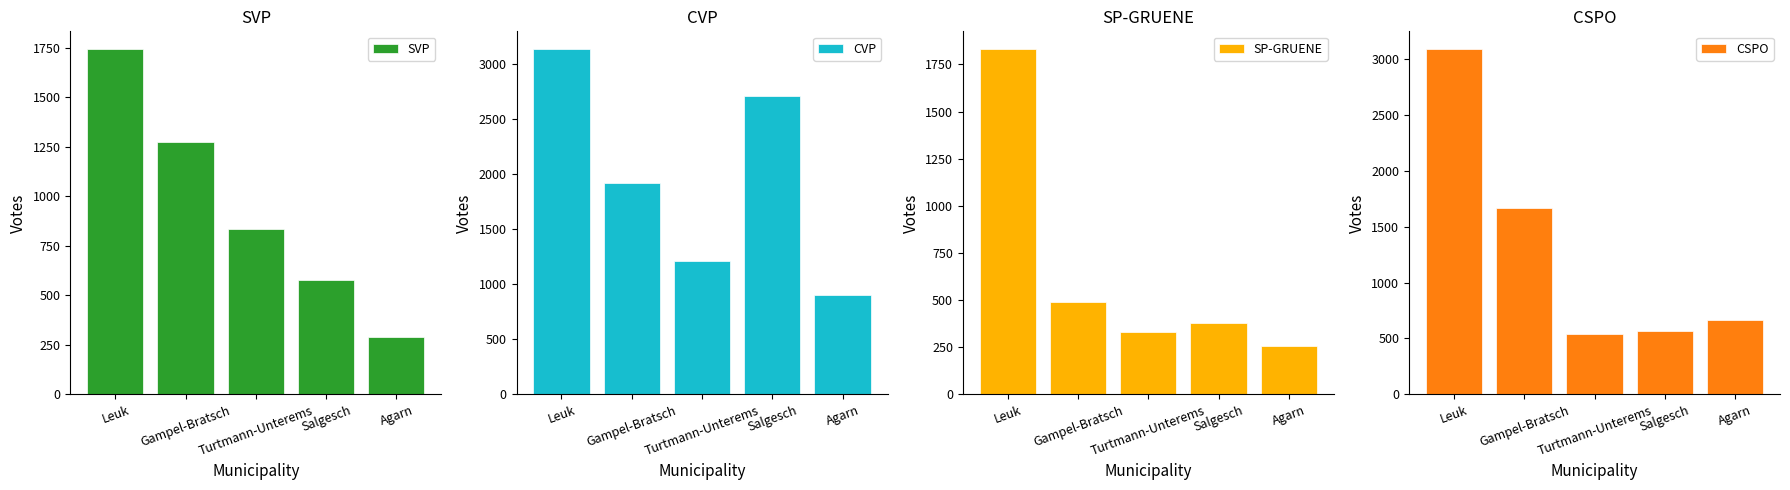

Count the number of data series in this chart.

4